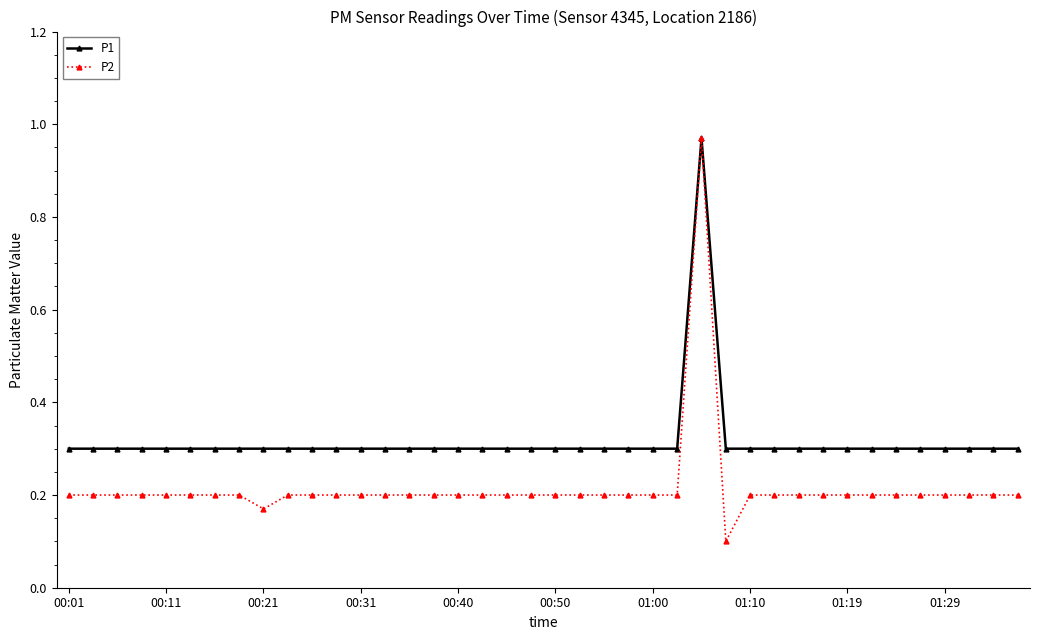

What is the lowest value of the P1 series?

0.3